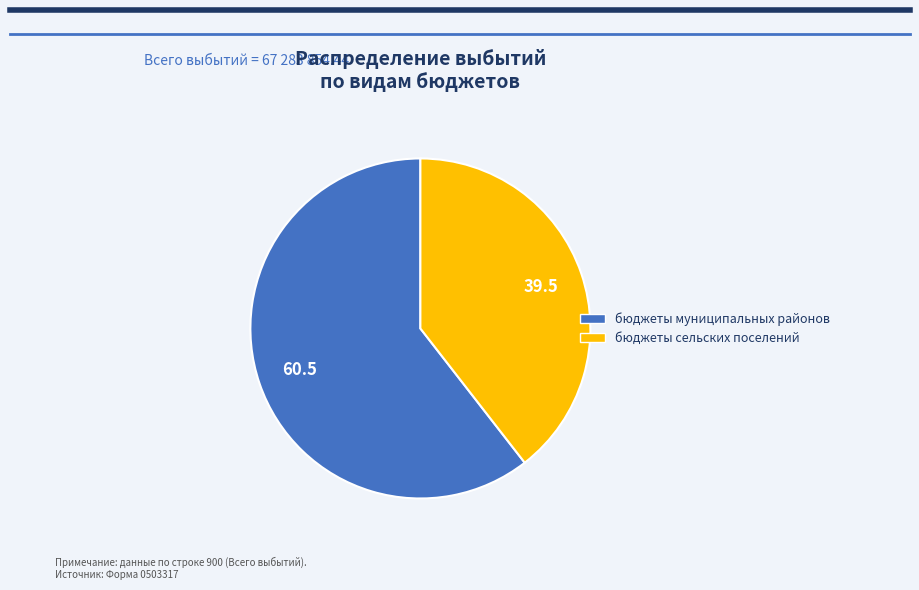

True or false: бюджеты муниципальных районов accounts for 70% of the total.

False